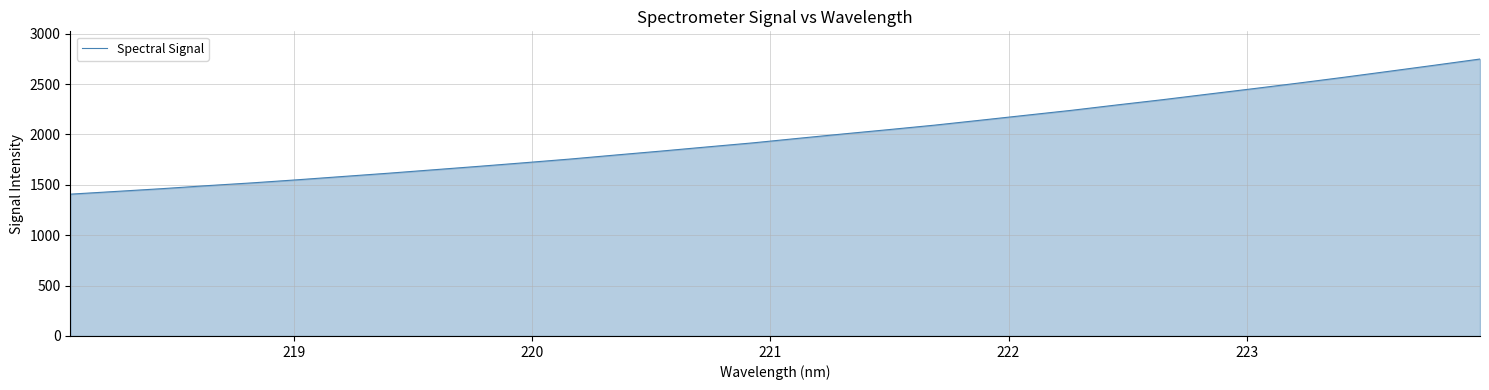

What is the minimum value shown in the chart?

1407.5